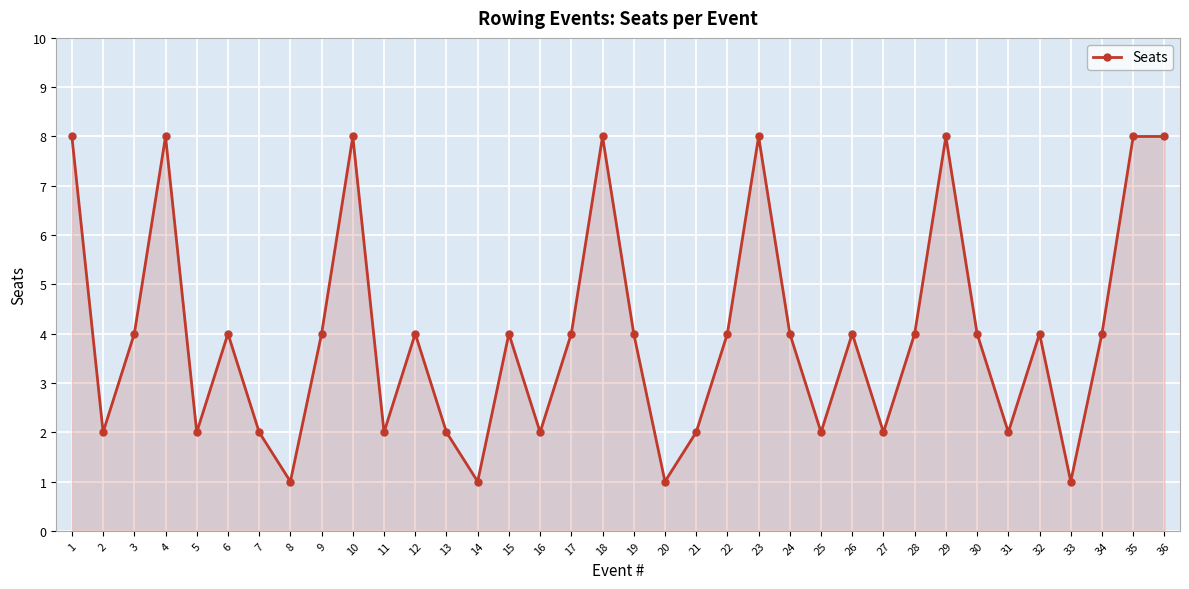

Reading right to left, what are all the values shown in this chart?

36=8	35=8	34=4	33=1	32=4	31=2	30=4	29=8	28=4	27=2	26=4	25=2	24=4	23=8	22=4	21=2	20=1	19=4	18=8	17=4	16=2	15=4	14=1	13=2	12=4	11=2	10=8	9=4	8=1	7=2	6=4	5=2	4=8	3=4	2=2	1=8